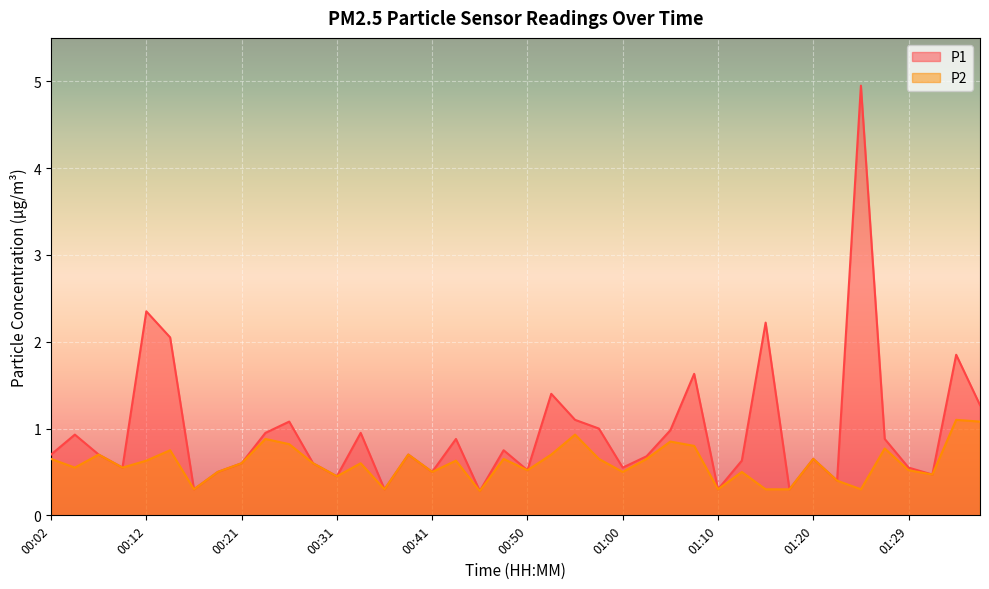

What is the sum of all P1 values?

38.5